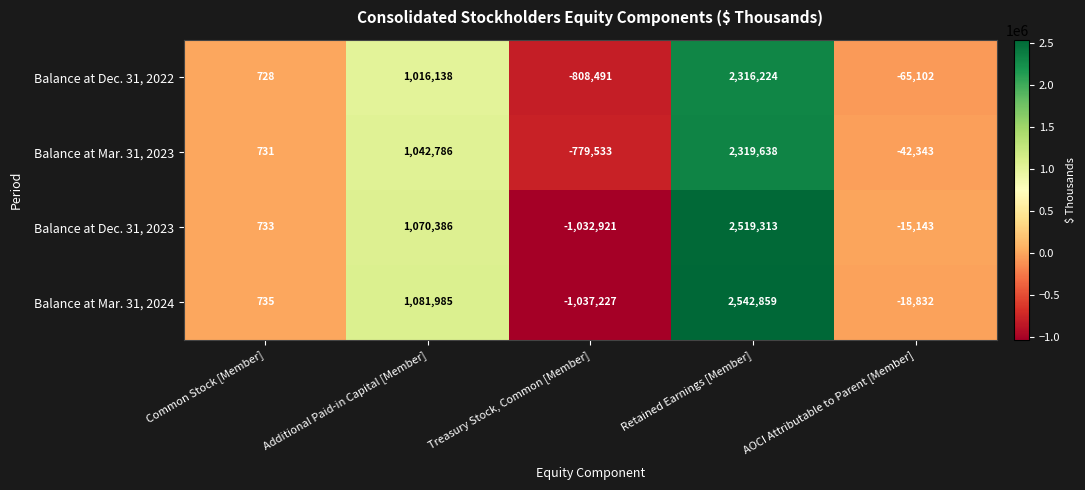

Read the Balance at Mar. 31, 2023 value at Additional Paid-in Capital [Member].

1042786